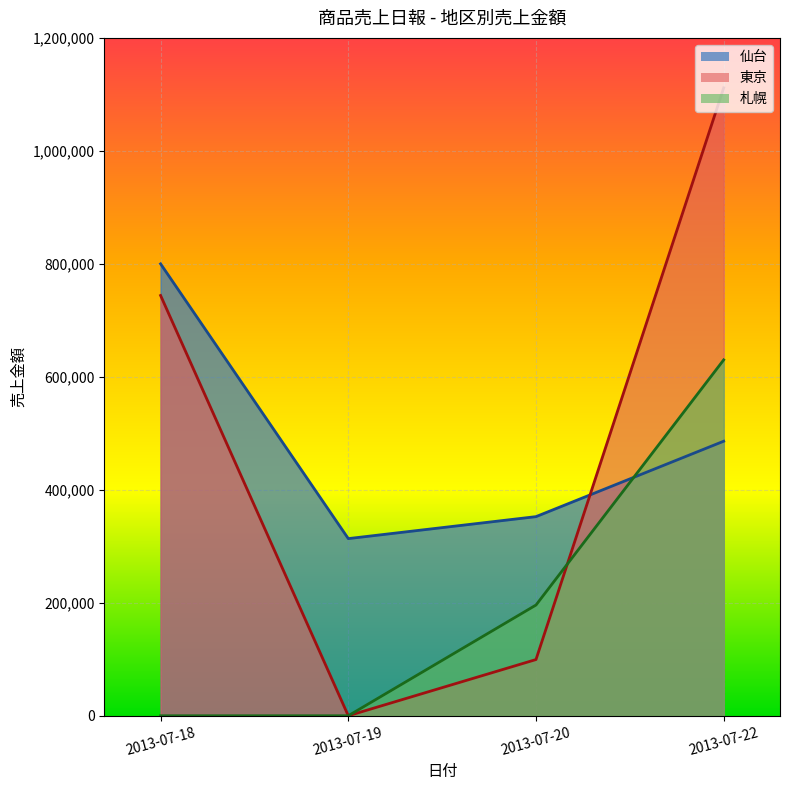

At 2013-07-20, list the series in order from smallest to largest.

東京_line, 札幌_line, 仙台_line